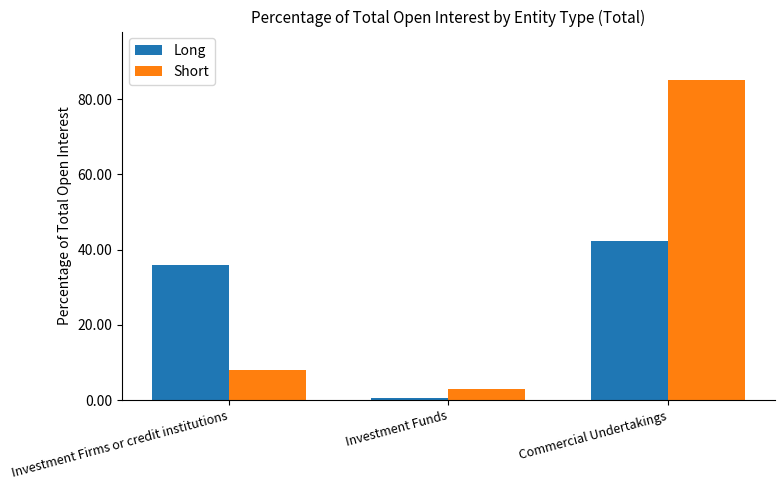

What is the label of the 3rd bar from the left?

Commercial Undertakings